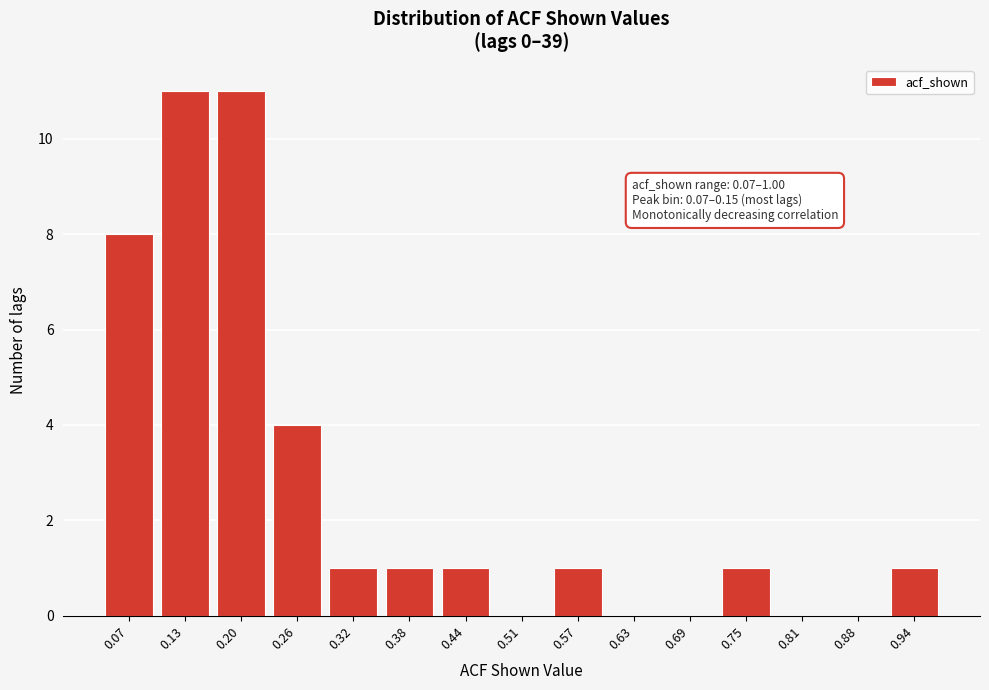

Reading right to left, transcribe all the data shown in this chart.

0.94=1	0.88=0	0.81=0	0.75=1	0.69=0	0.63=0	0.57=1	0.51=0	0.44=1	0.38=1	0.32=1	0.26=4	0.20=11	0.13=11	0.07=8